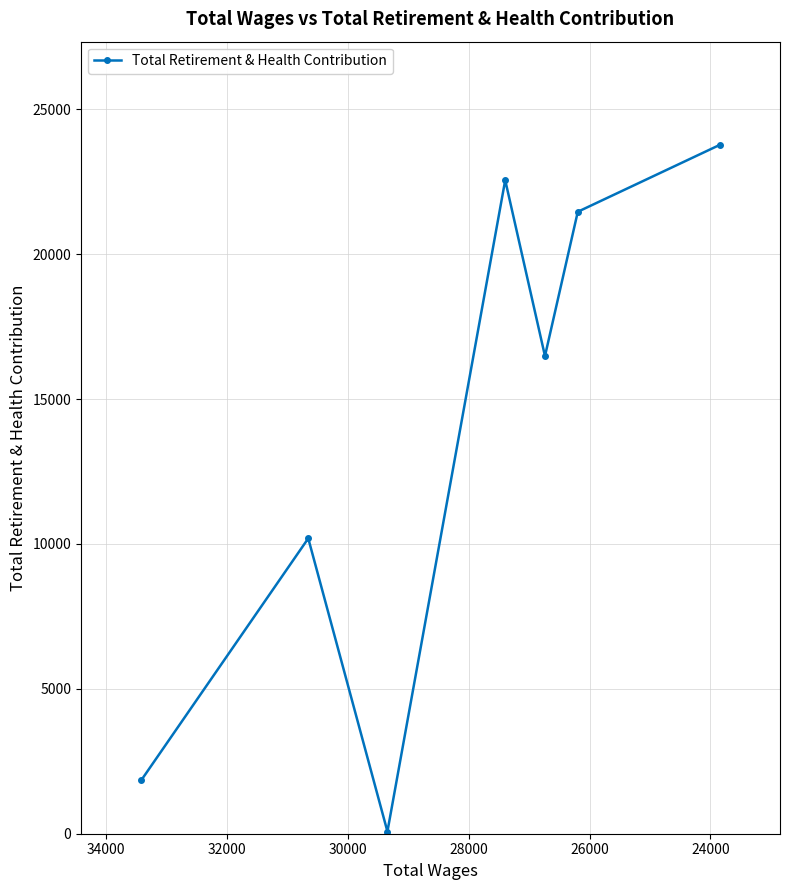

True or false: the data has more than 0 interior local peaks.

True